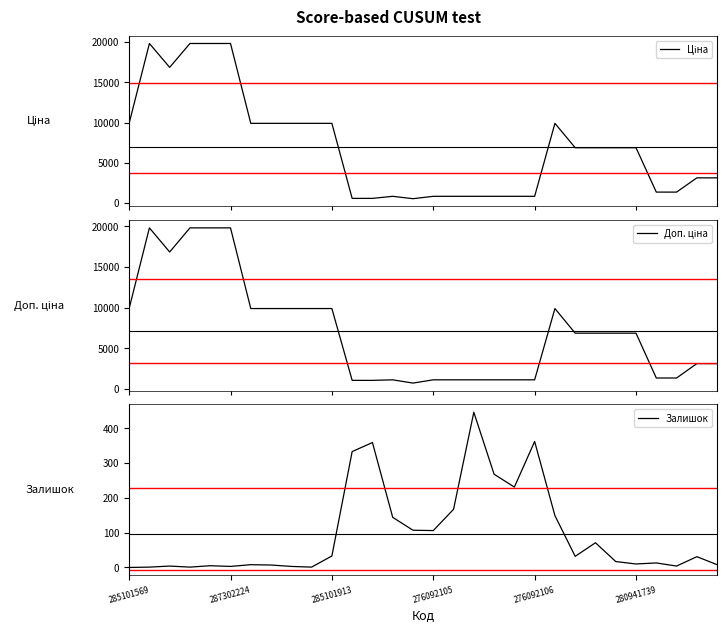

What is the highest value of the Залишок series?

446